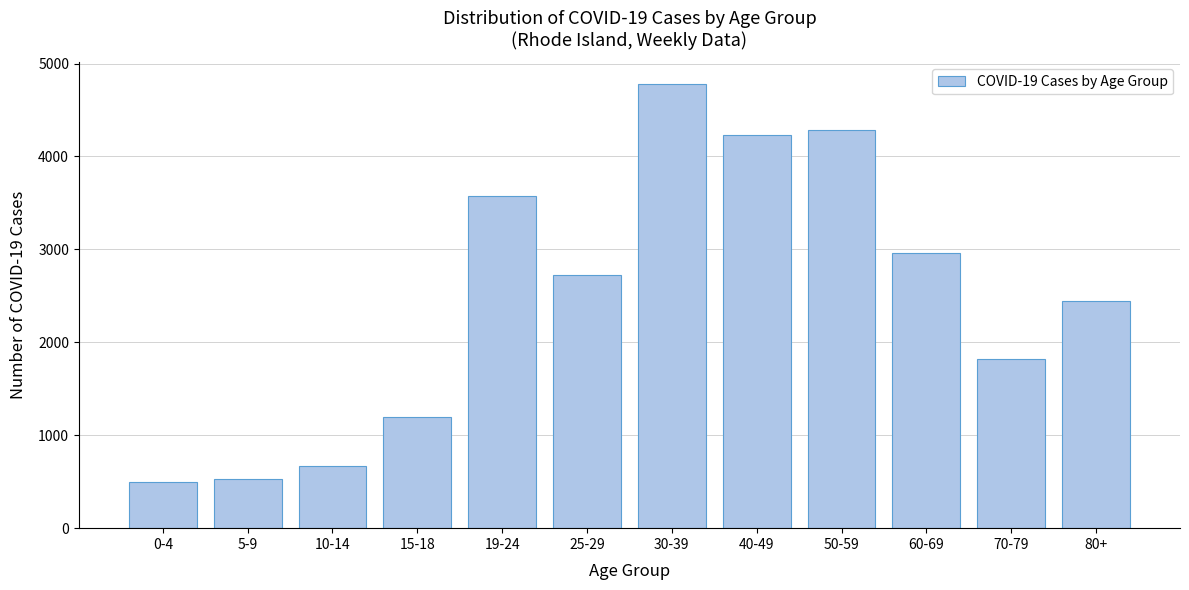

Reading left to right, list all the values displayed in this chart.

0-4=495	5-9=526	10-14=674	15-18=1199	19-24=3580	25-29=2720	30-39=4775	40-49=4231	50-59=4284	60-69=2964	70-79=1820	80+=2440